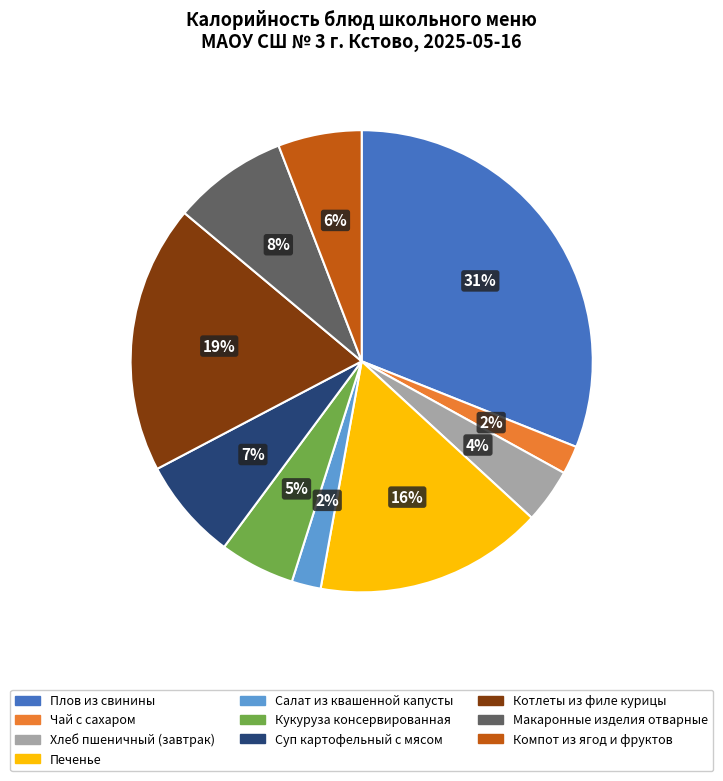

Does Компот из ягод и фруктов account for over 50% of the chart?

No